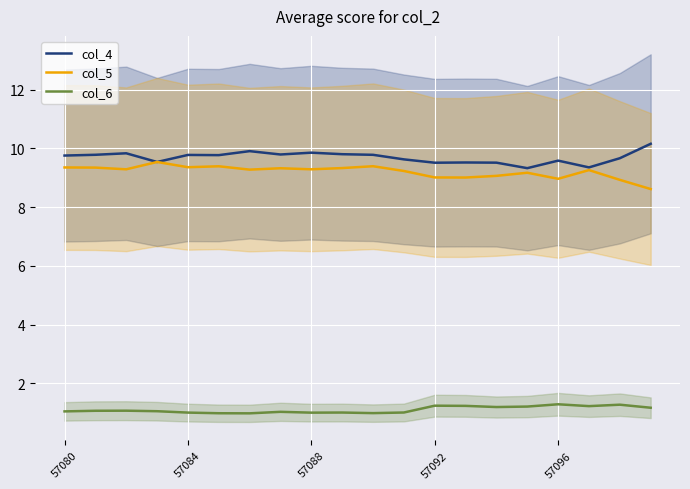

True or false: col_6 and col_4 intersect in this chart.

False